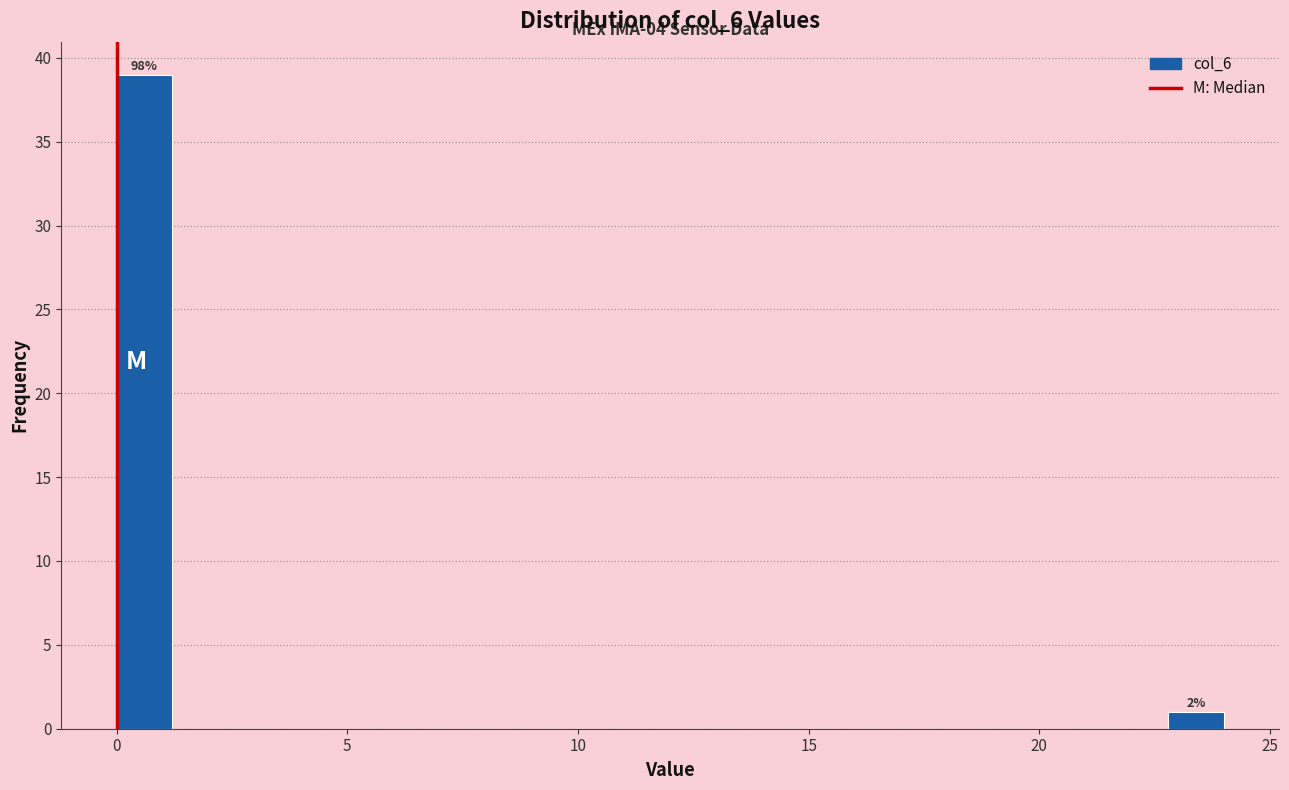

Read against the x-axis, roughly where is the centre of the tallest bar?

0.5